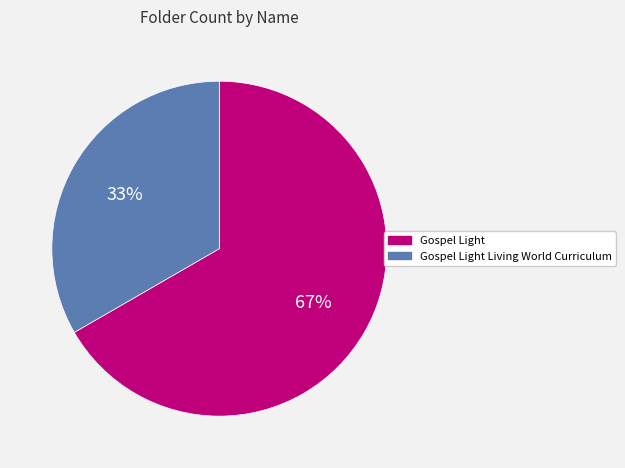

To the nearest percent, what is the average slice percentage?

50%